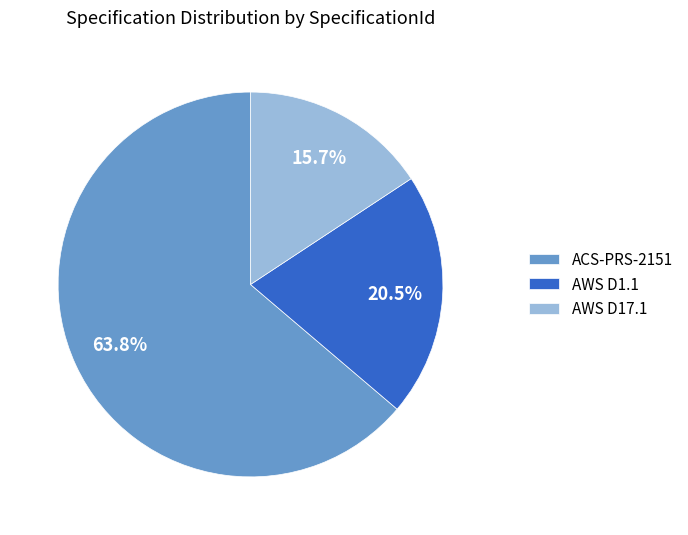

The AWS D1.1 slice represents 33% of the pie. True or false?

False